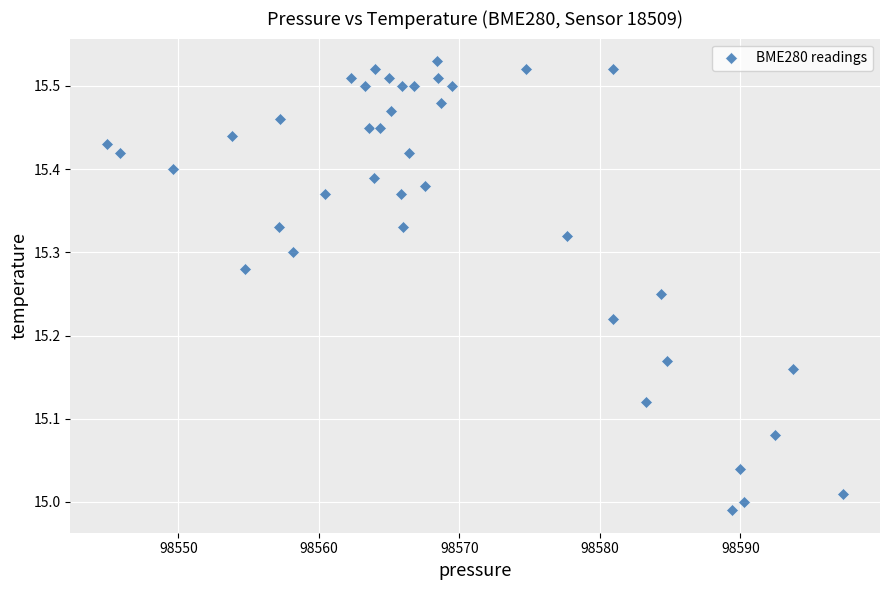

What is the range of X values (max minus min)?

52.4